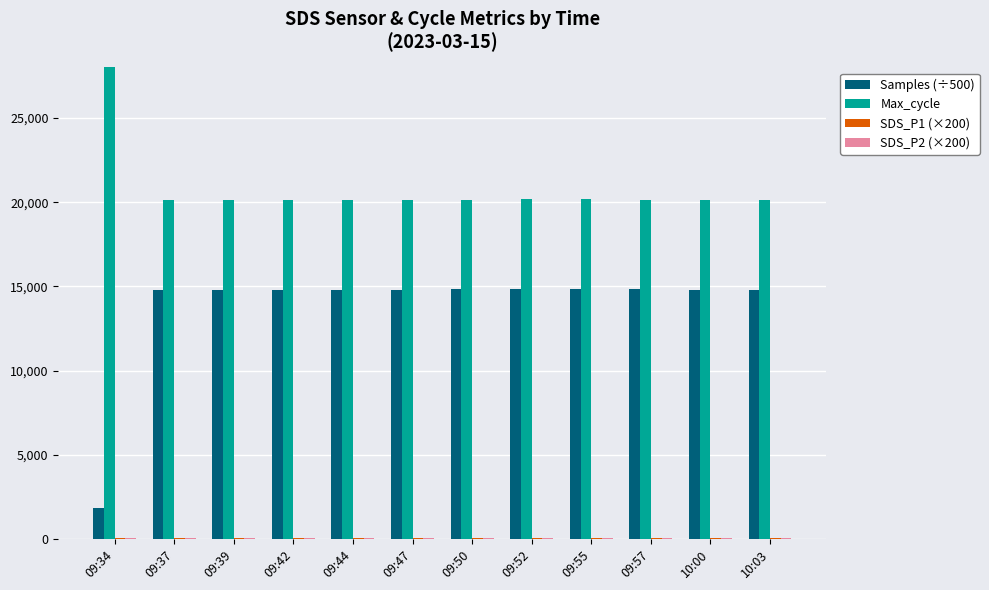

Is it true that SDS_P2 (×200) equals 16.2 at 09:55?

False